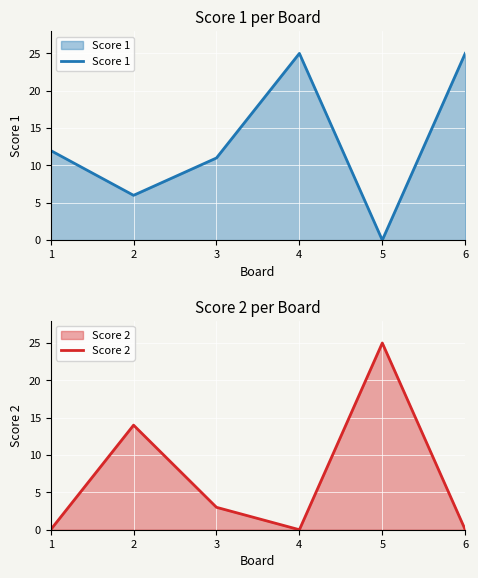

Where do Score 1 and Score 2 first cross each other?

1 and 2